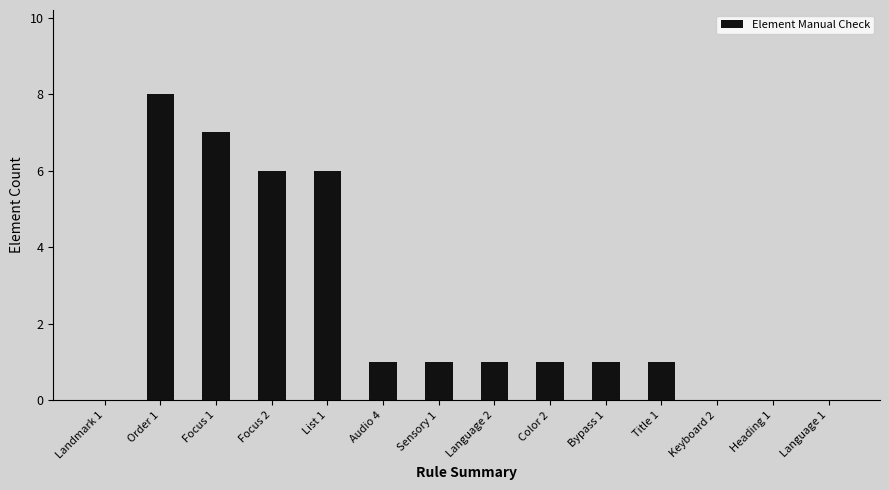

What is the sum of all values?

33